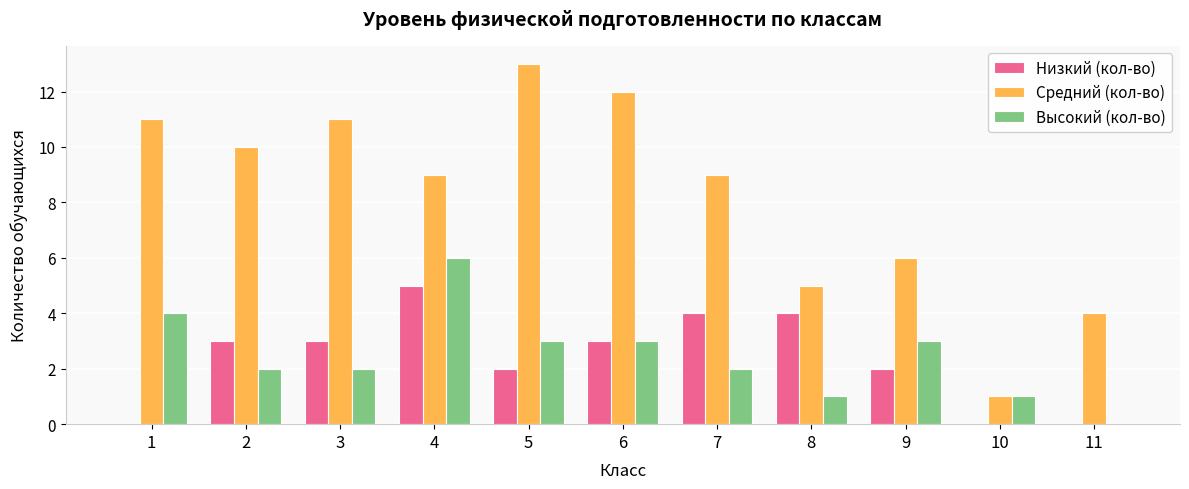

What is the average value of the Средний (кол-во) series?

8